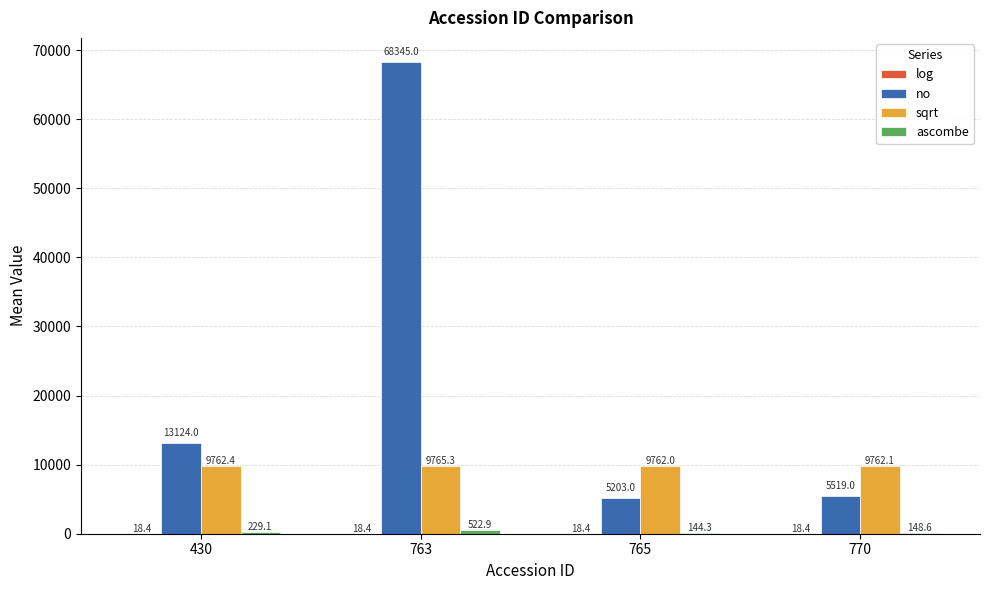

Which category has the highest value in the no series?

763